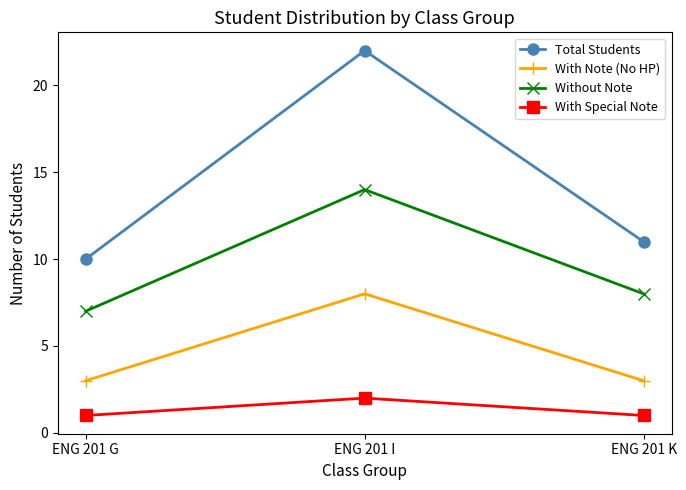

How many series are shown in this chart?

4